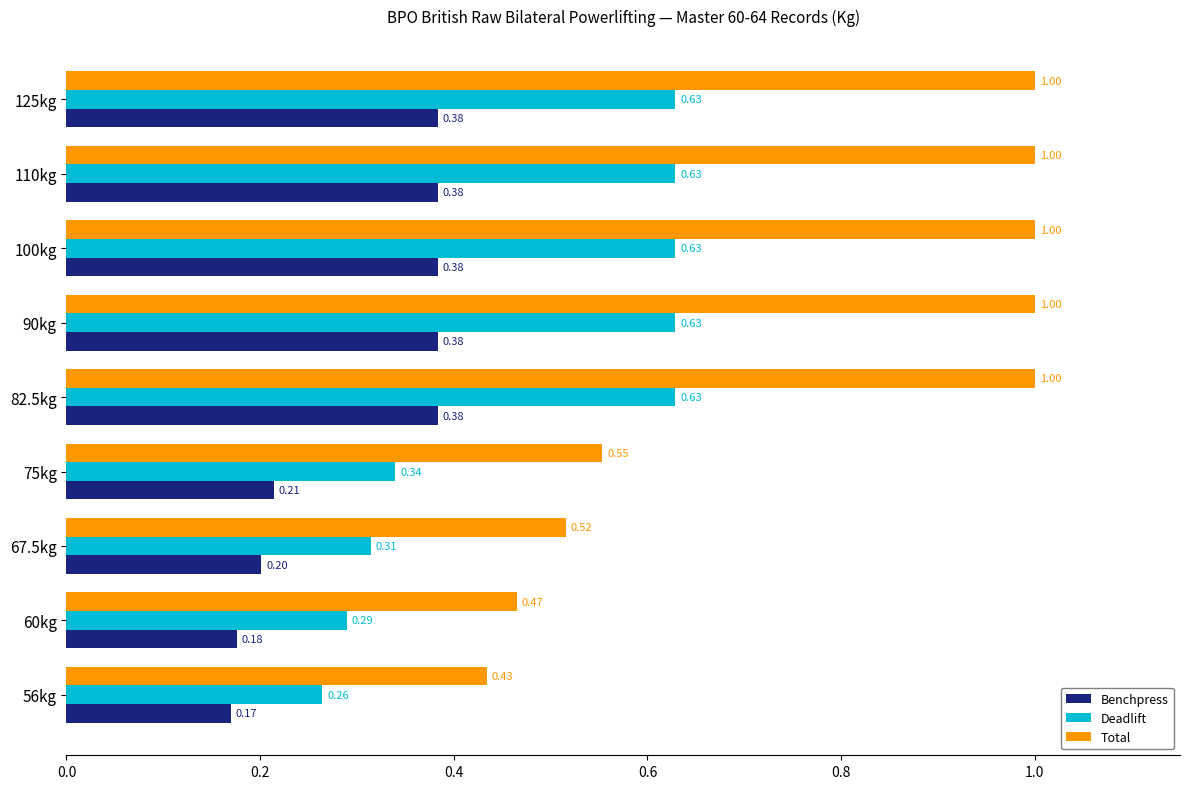

Which series has the largest range (max minus min)?

Total